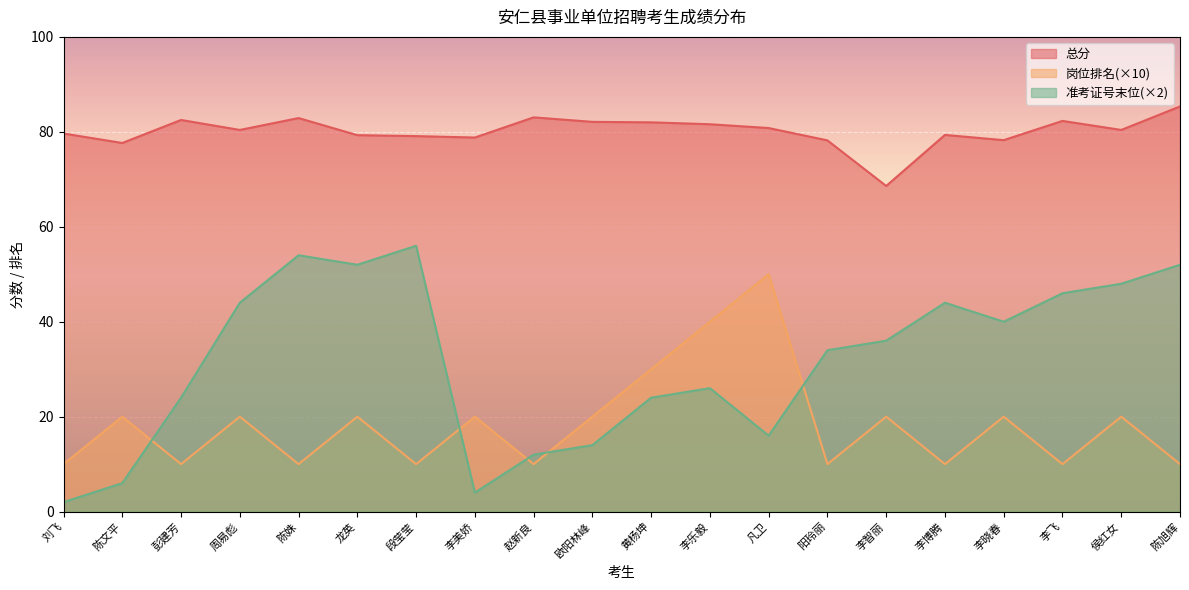

Which category has the lowest value in the 总分 series?

李智丽